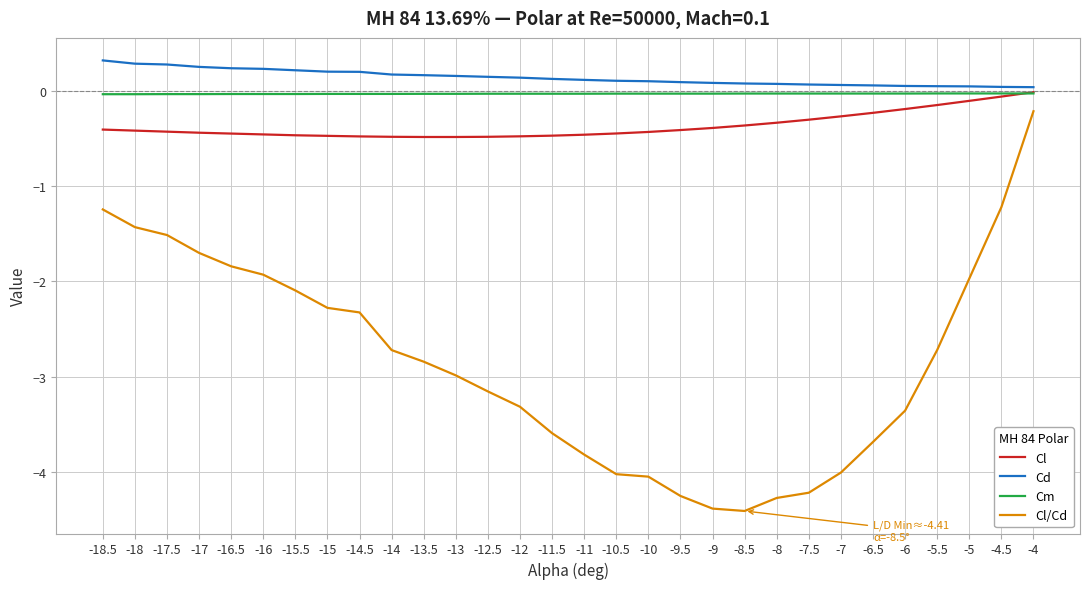

True or false: Cm and Cl/Cd cross at least once.

False